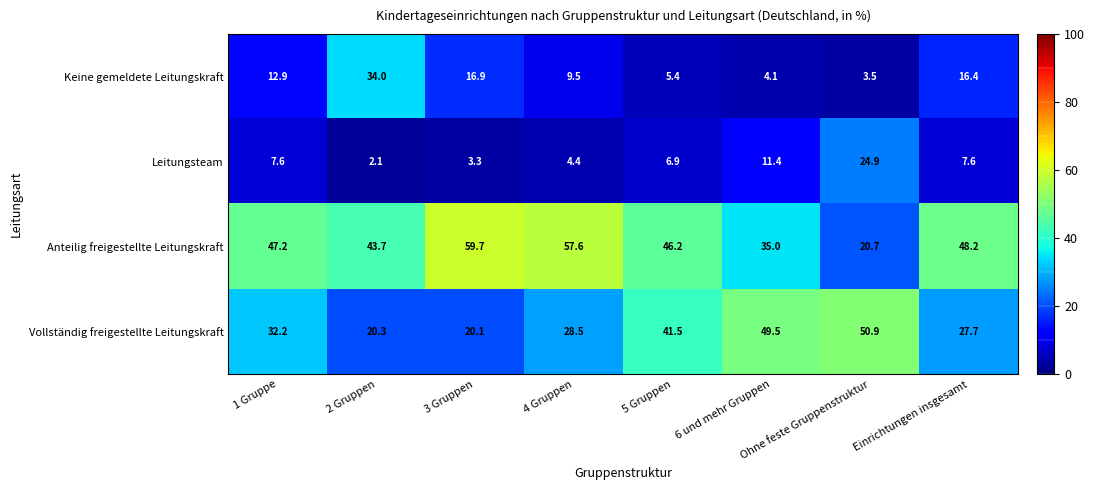

Where is Anteilig freigestellte Leitungskraft nearest to the value 40?

2 Gruppen